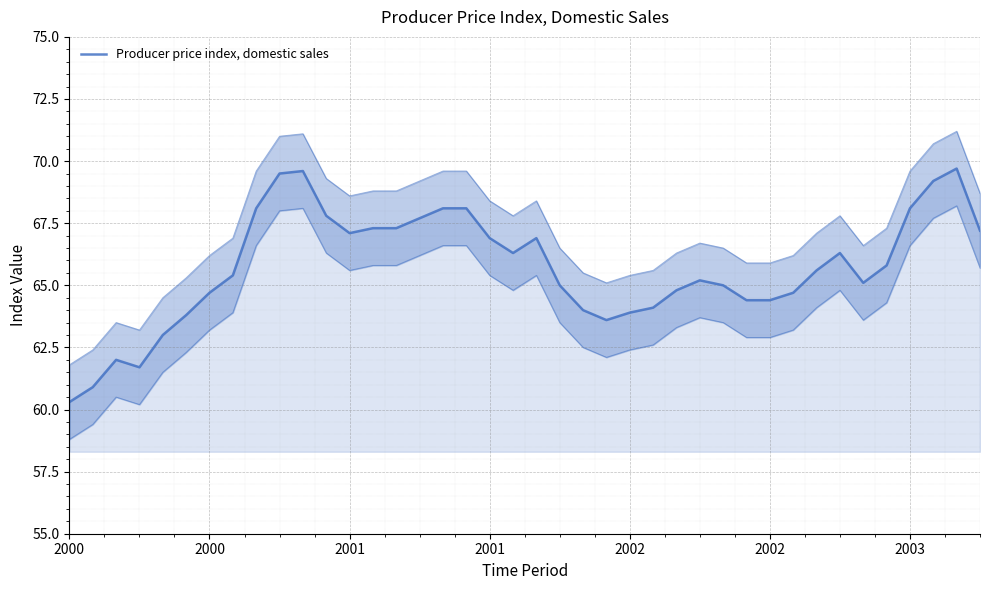

Where is the data nearest to the value 65?

21